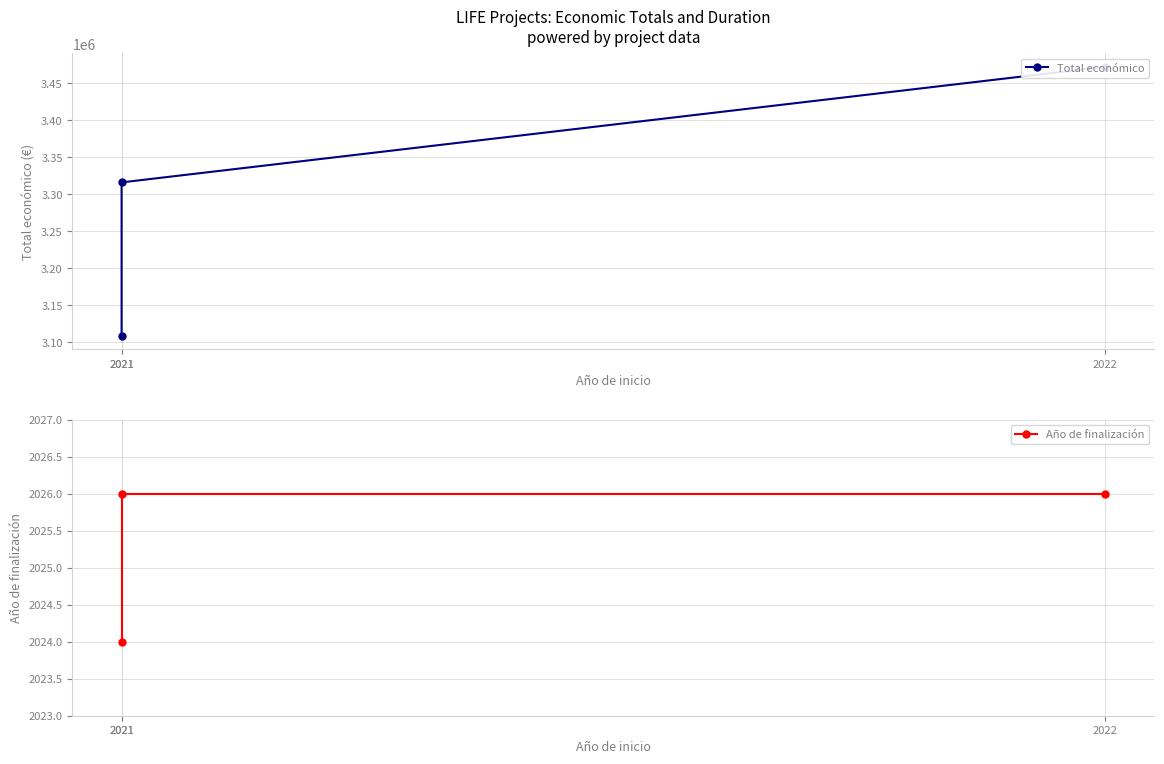

What is the value of the Total económico point at the 2nd from the left?

3108400